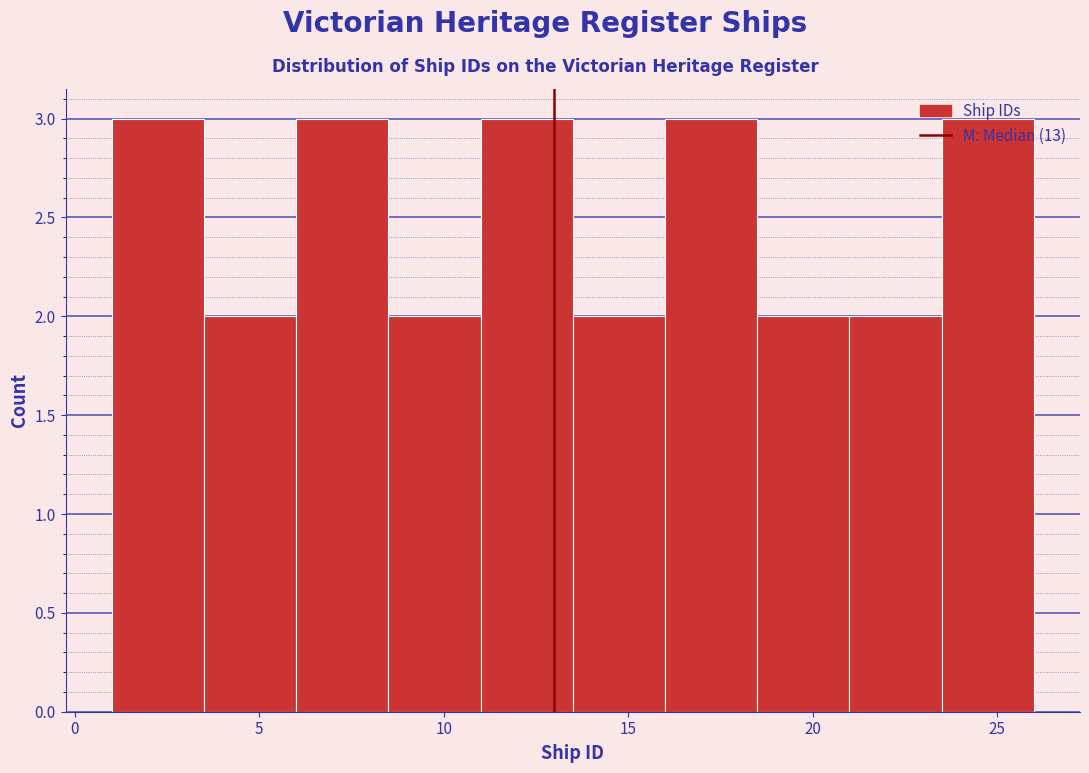

How tall is the bar that spans 11.0 to 13.5 on the x-axis? The values are not printed on the chart, so give them approximately, as read against the axis.

3